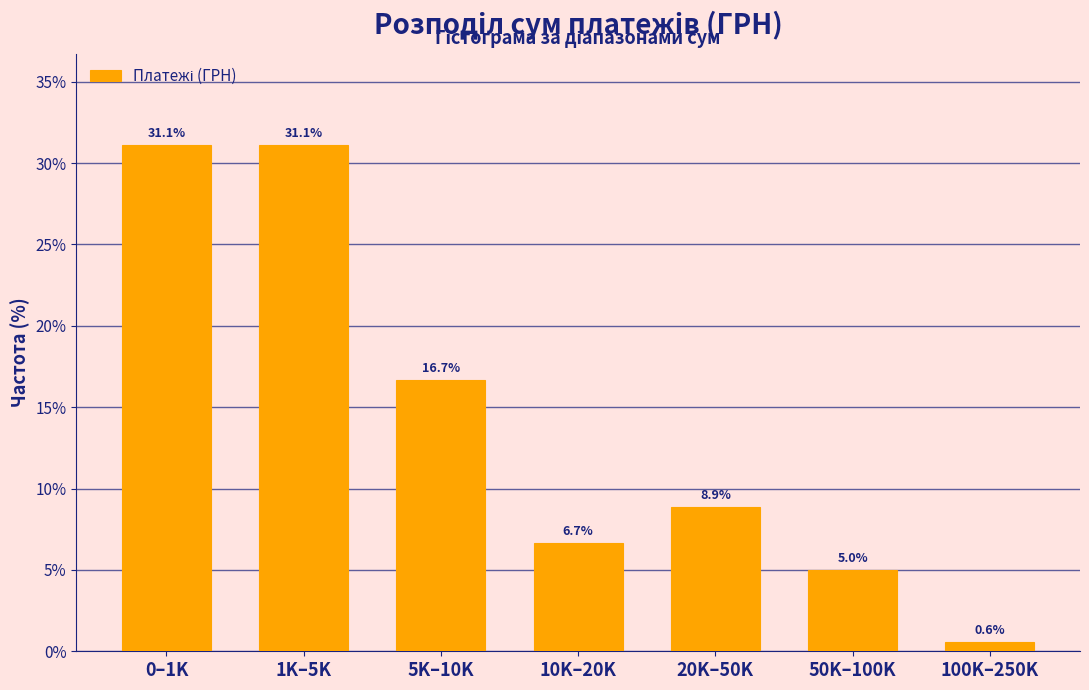

Reading left to right, what are all the values shown in this chart?

31.1	31.1	16.7	6.7	8.9	5.0	0.6